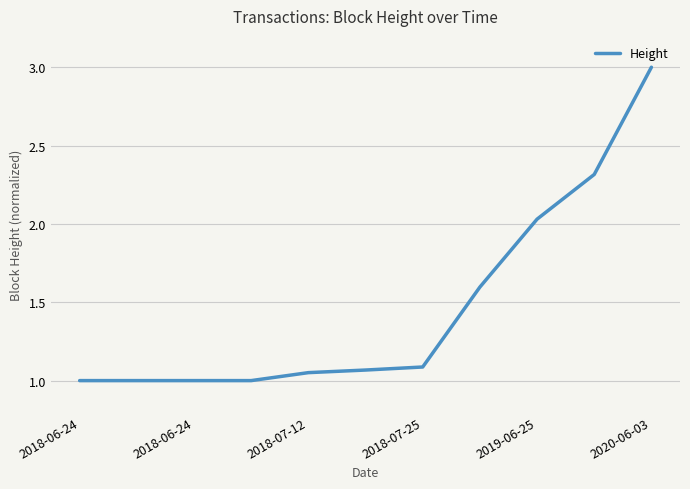

Does the chart have visible grid lines?

Yes